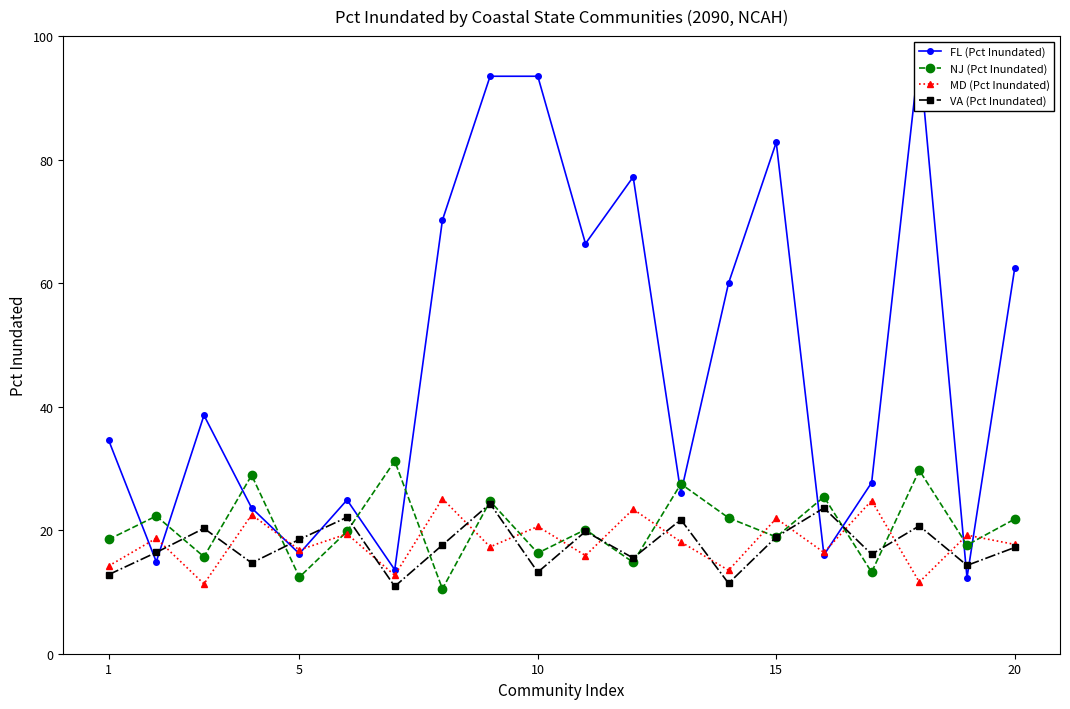

True or false: MD (Pct Inundated) has more than 2 interior local peaks.

True